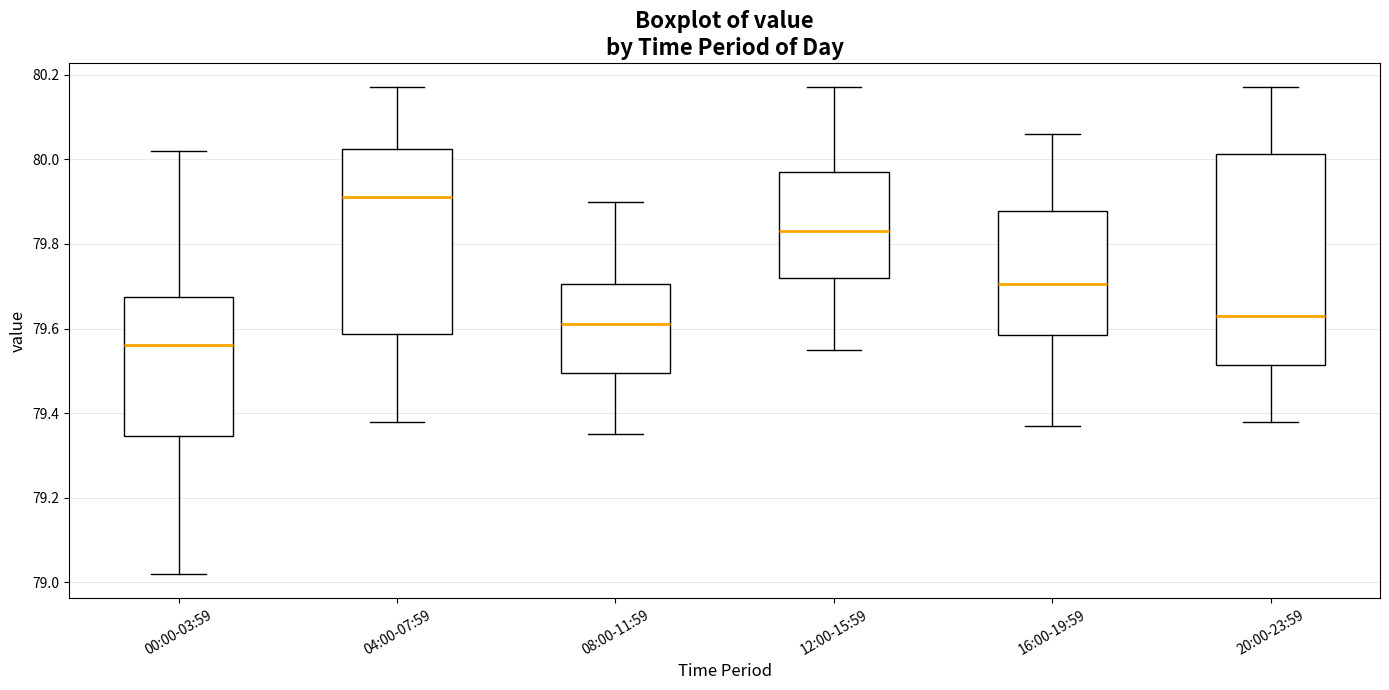

Where does the lower whisker of the box for 12:00-15:59 end on the y-axis? The values are not printed on the chart, so give them approximately, as read against the axis.

79.56